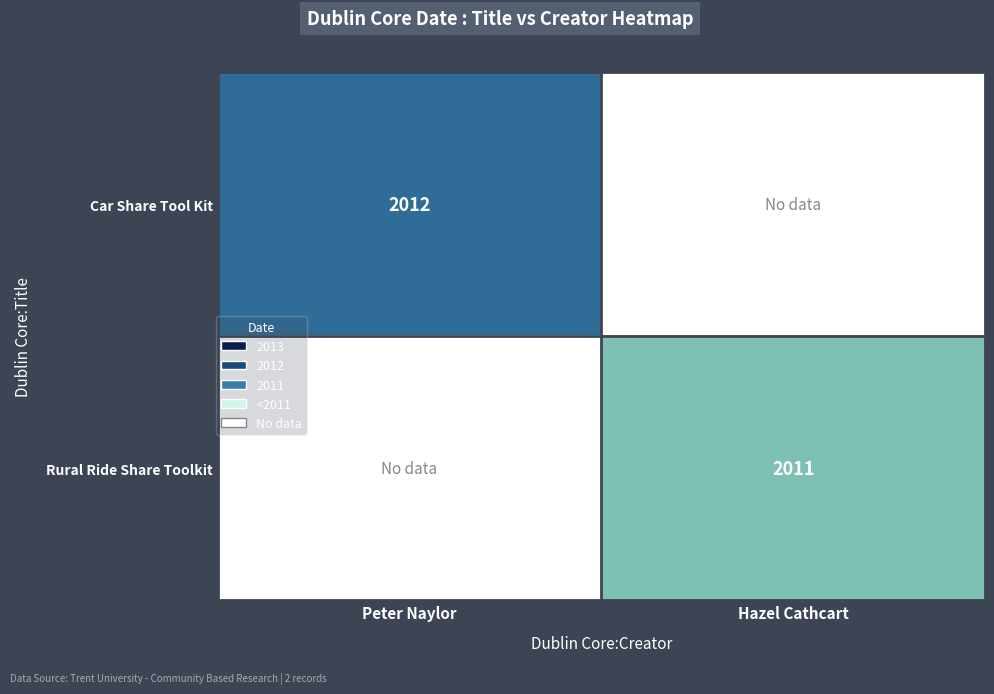

At which category does the chart reach its peak across all series?

Peter Naylor